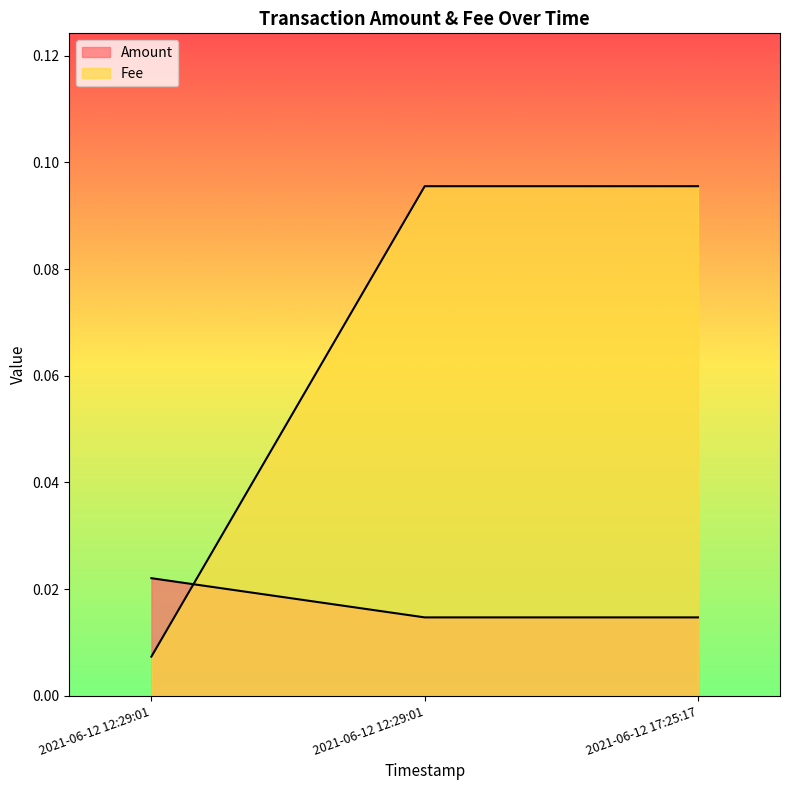

Reading left to right, list all the values displayed in this chart.

Amount: 0.0	0.0	0.0
Fee: 0.0	0.1	0.1